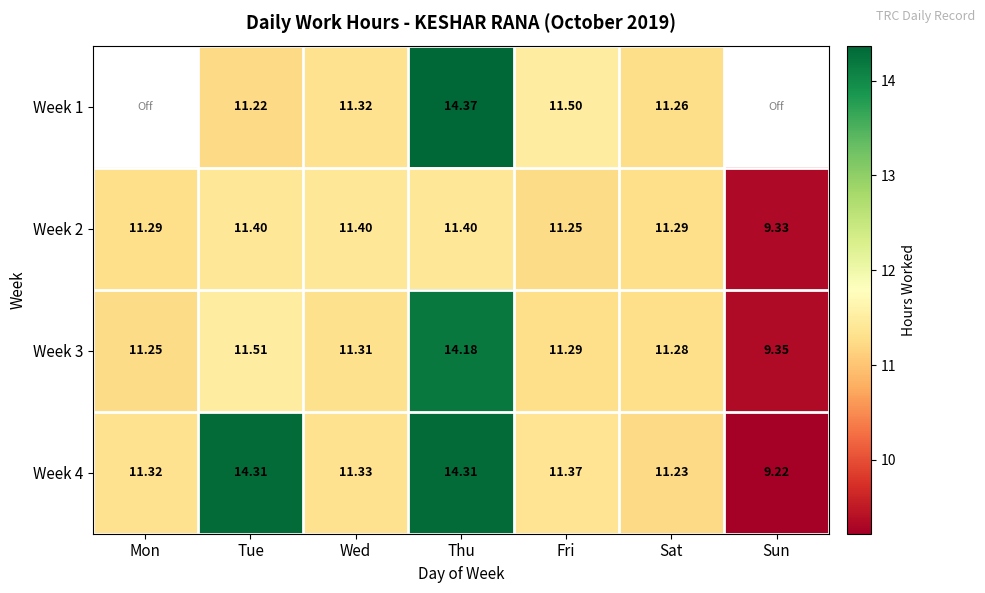

At which label does Week 3 reach its minimum?

Sun